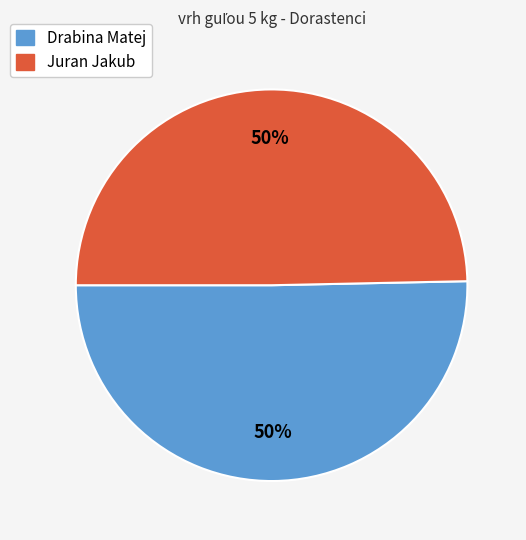

Is it true that Juran Jakub is 35% of the pie?

False